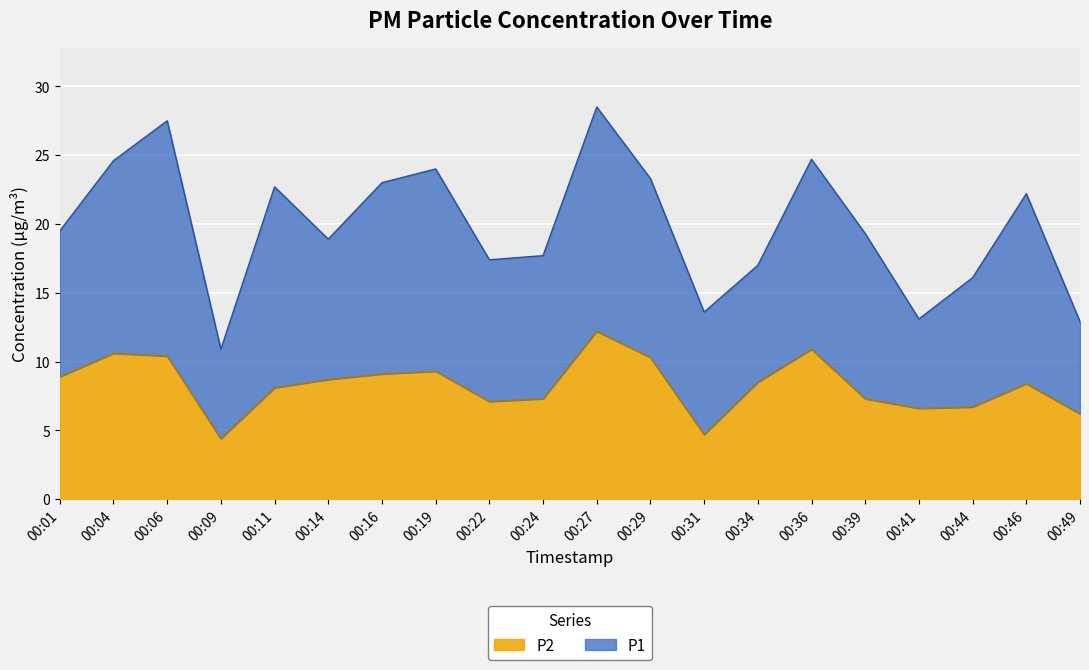

True or false: P1 has a value of 7.6 at 00:27.

False